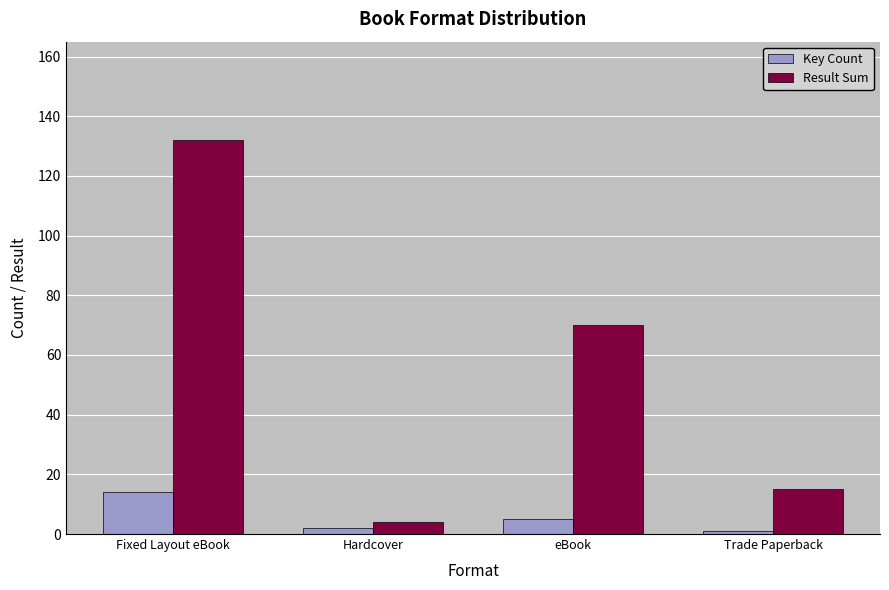

What is the maximum value for Result Sum?

132